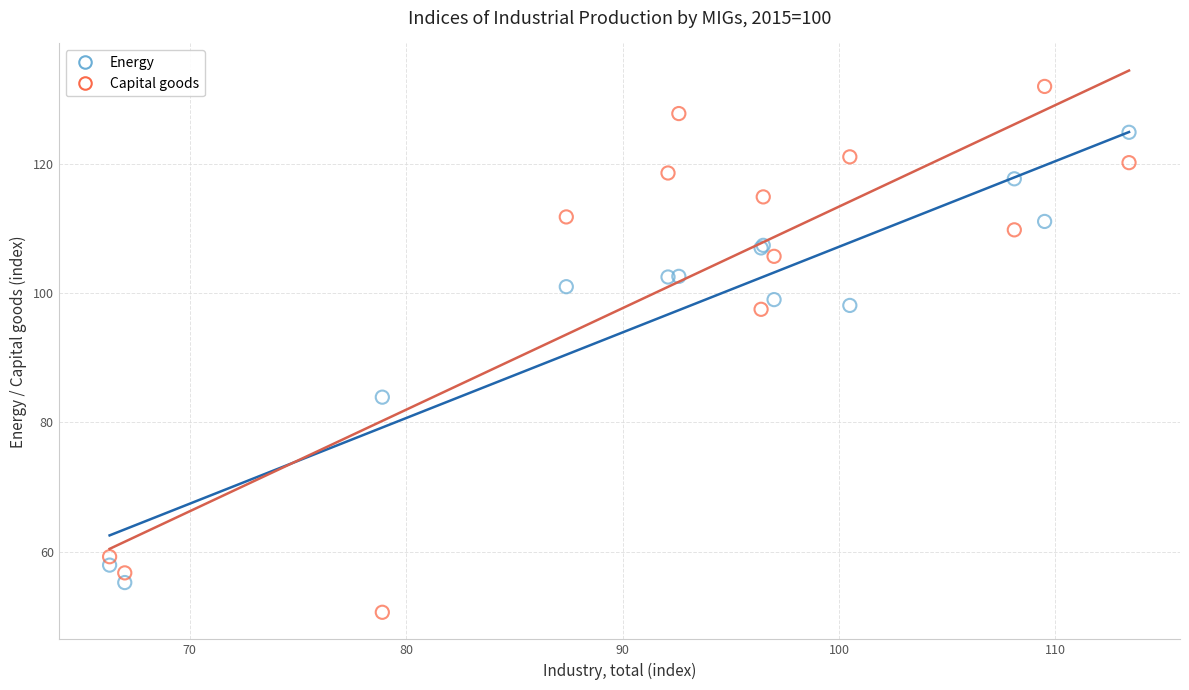

What is the X range (max minus min) for the scatter plot?

47.1